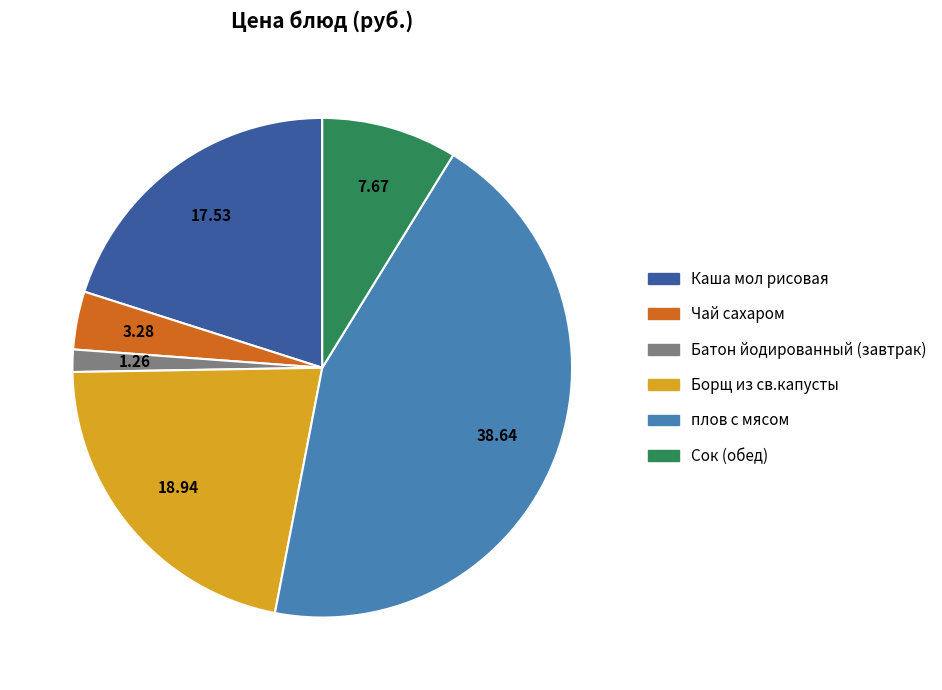

Rank the categories by value from lowest to highest.

Батон йодированный (завтрак), Чай сахаром, Сок (обед), Каша мол рисовая, Борщ из св.капусты, плов с мясом